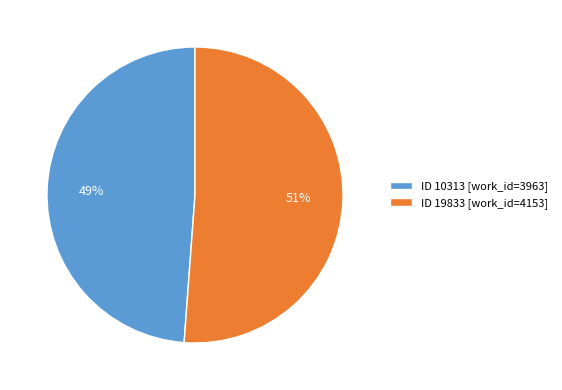

Is it true that ID 19833 [work_id=4153] is 51% of the pie?

True